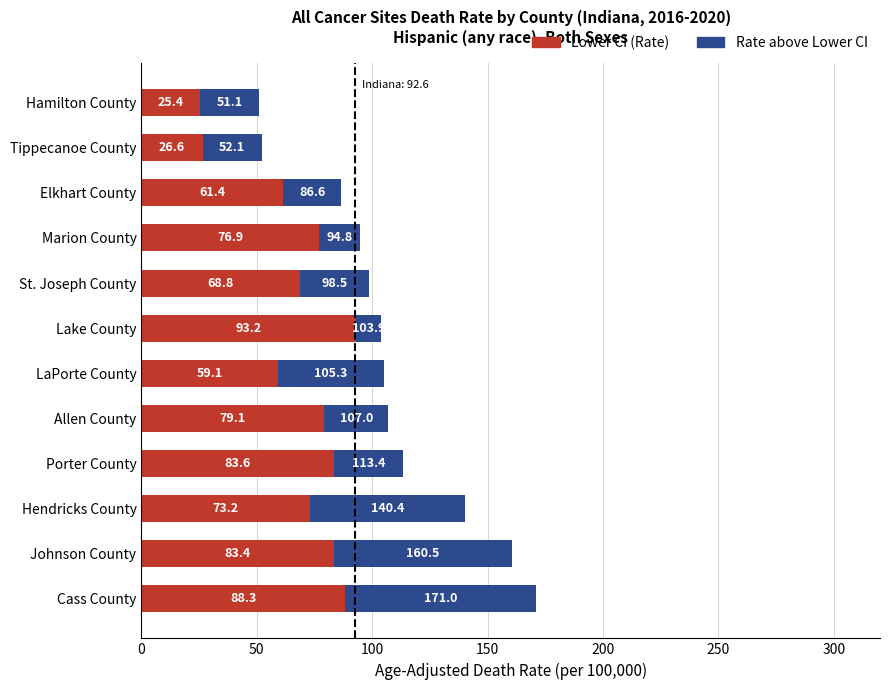

At which category is the sum across all series the highest?

Cass County